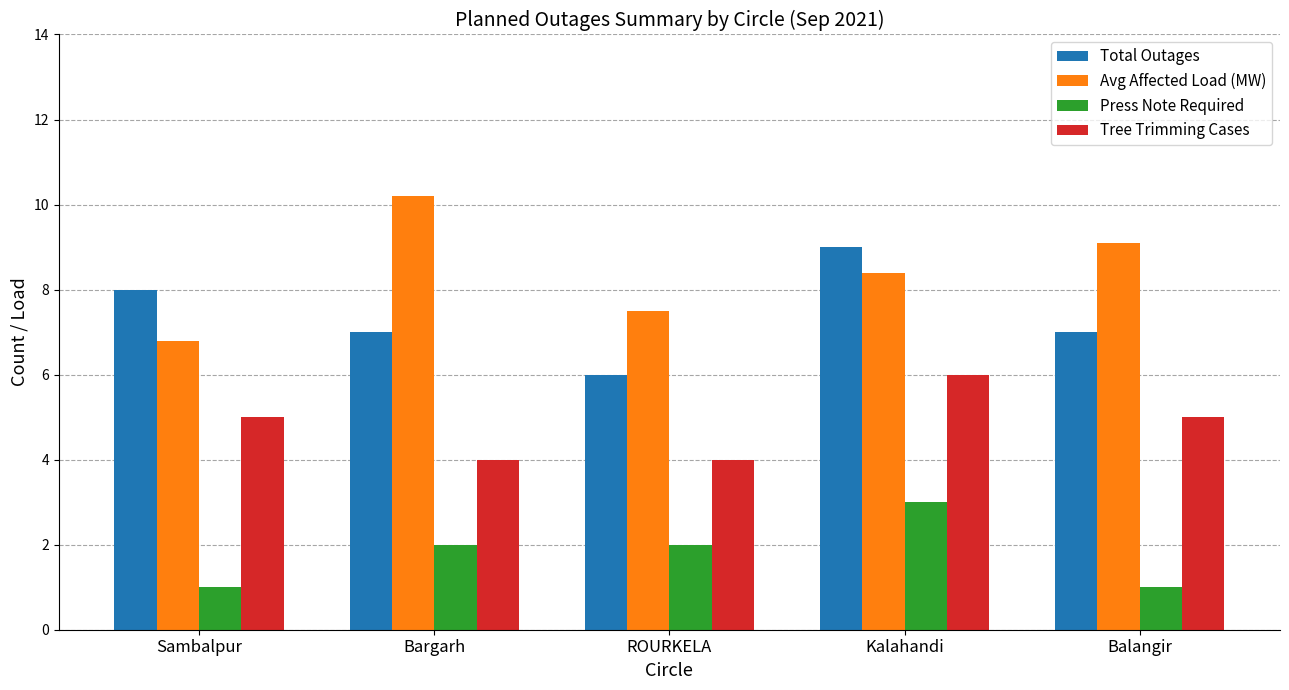

How many data points does each series have?

5